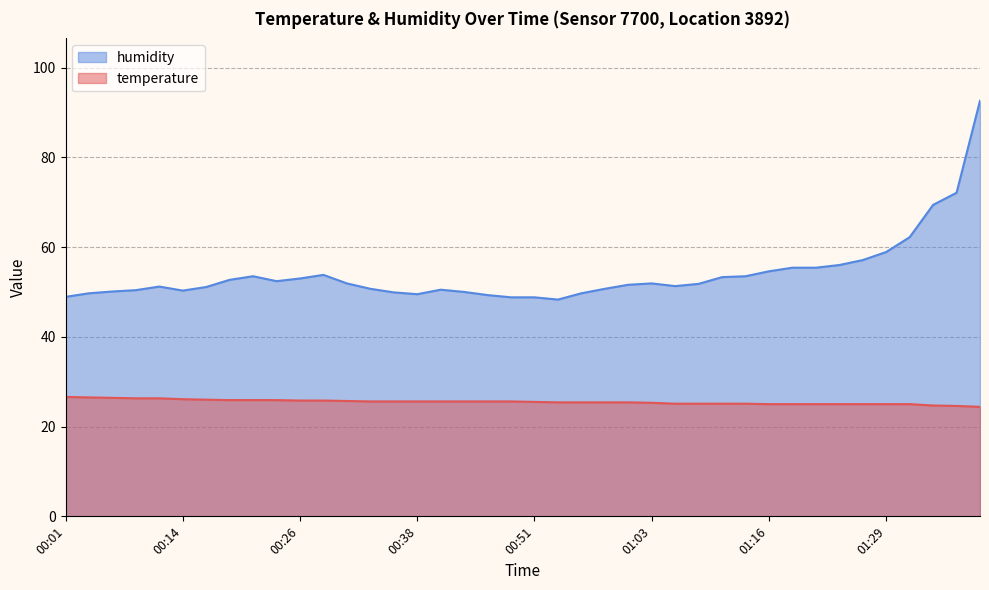

List the series in order of their peak value, lowest first.

temperature, humidity